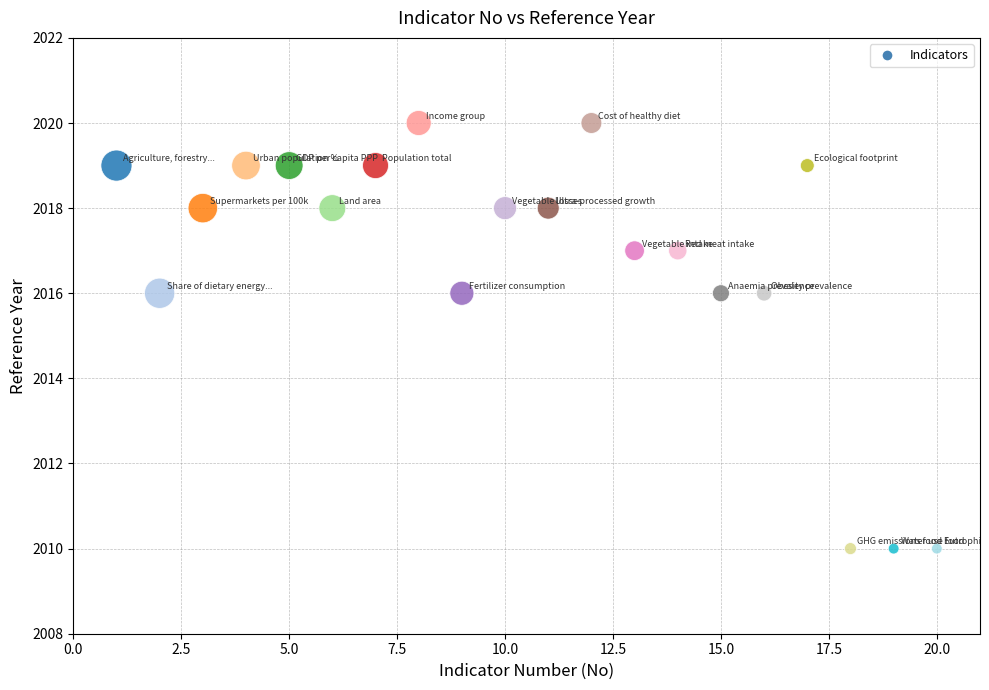

What is the range of X values (max minus min)?

19